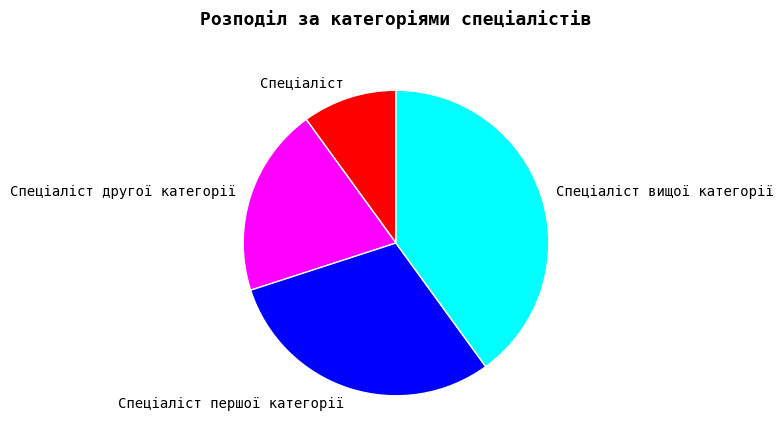

The Спеціаліст slice represents 10% of the pie. True or false?

True